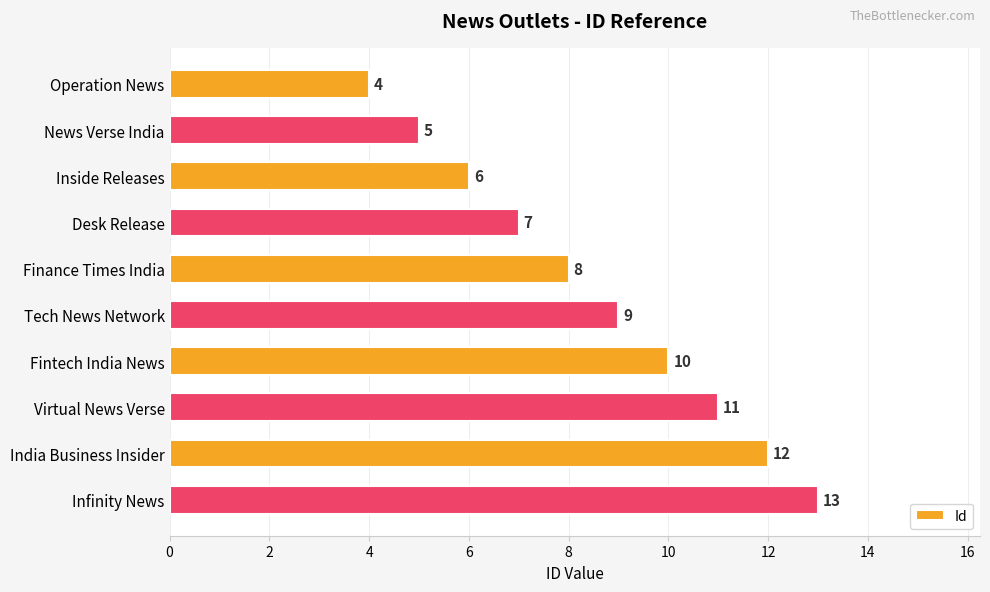

Are the bars grouped side by side (vs. stacked)?

No